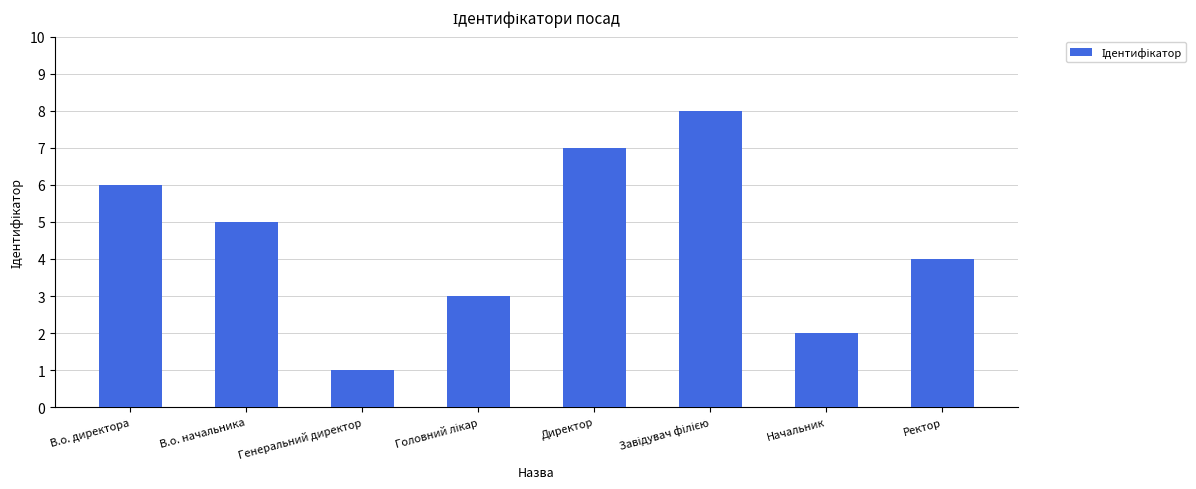

Read the value at Ректор.

4